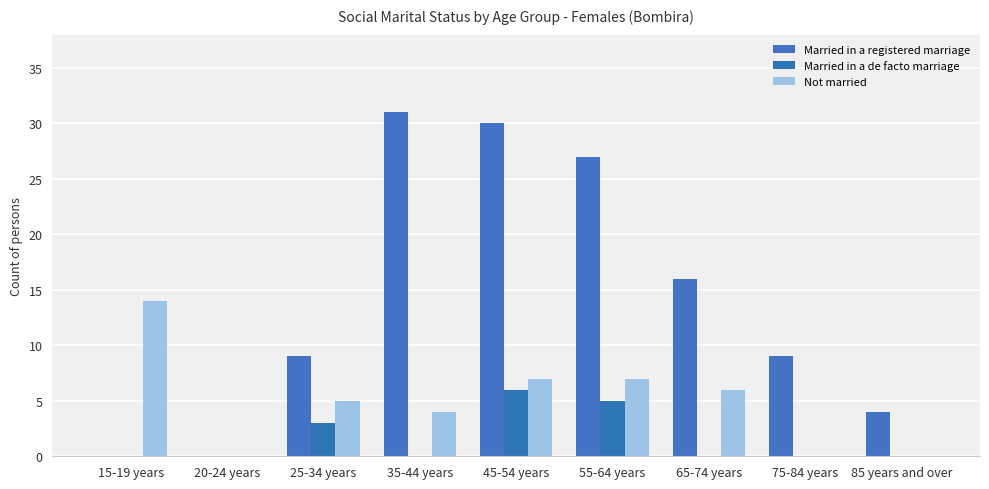

What position from the left is 55-64 years?

6